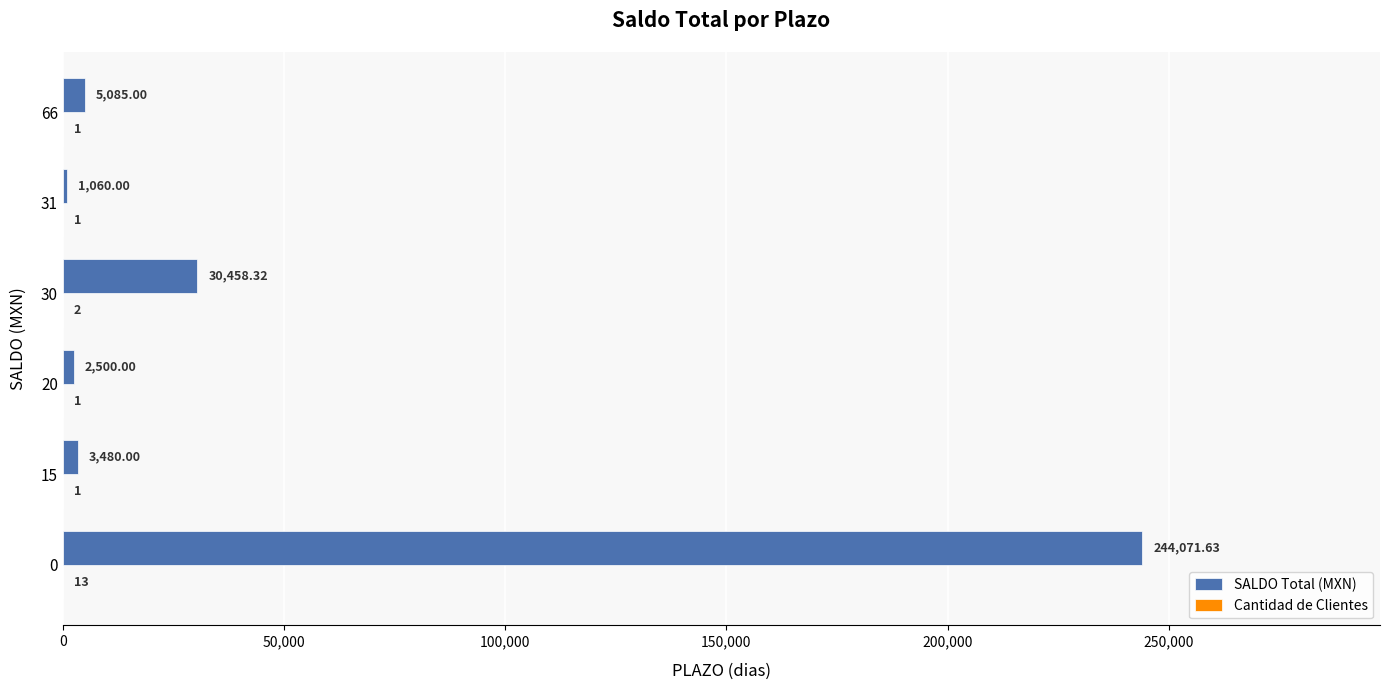

What is the sum of all SALDO Total (MXN) values?

286655.0